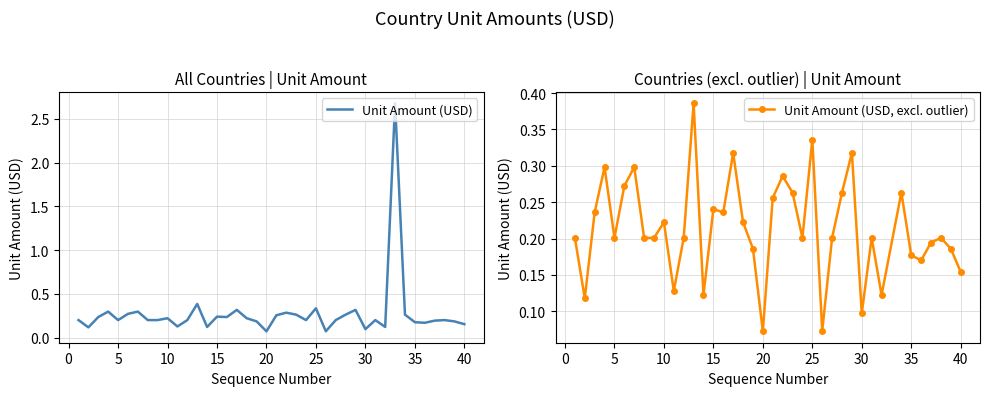

Reading right to left, transcribe all the data shown in this chart.

40=0.2	39=0.2	38=0.2	37=0.2	36=0.2	35=0.2	34=0.3	33=2.7	32=0.1	31=0.2	30=0.1	29=0.3	28=0.3	27=0.2	26=0.1	25=0.3	24=0.2	23=0.3	22=0.3	21=0.3	20=0.1	19=0.2	18=0.2	17=0.3	16=0.2	15=0.2	14=0.1	13=0.4	12=0.2	11=0.1	10=0.2	9=0.2	8=0.2	7=0.3	6=0.3	5=0.2	4=0.3	3=0.2	2=0.1	1=0.2